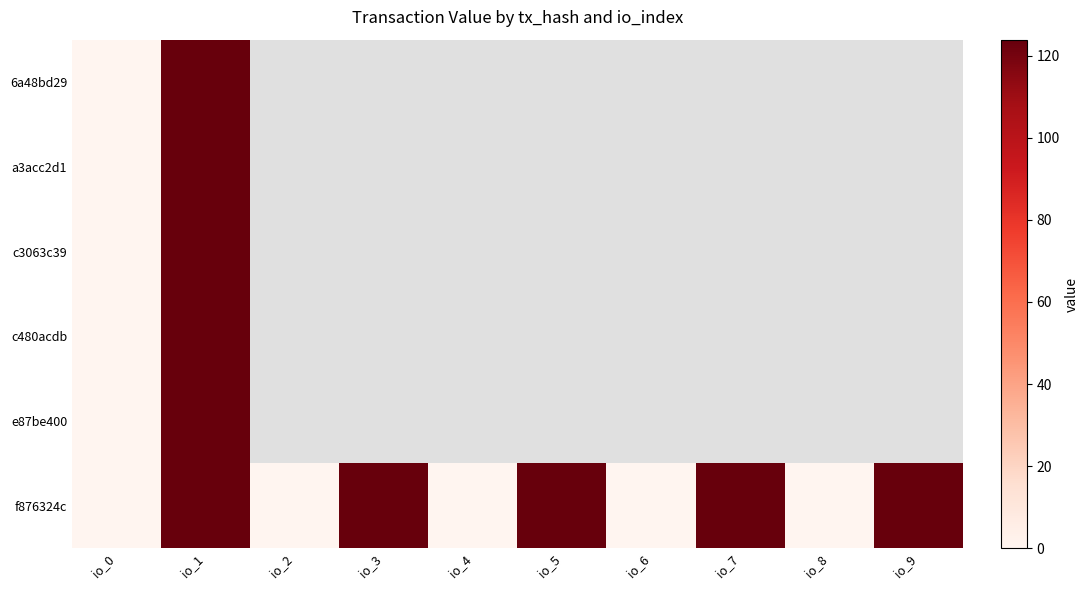

Which category has the highest value across all series?

io_1